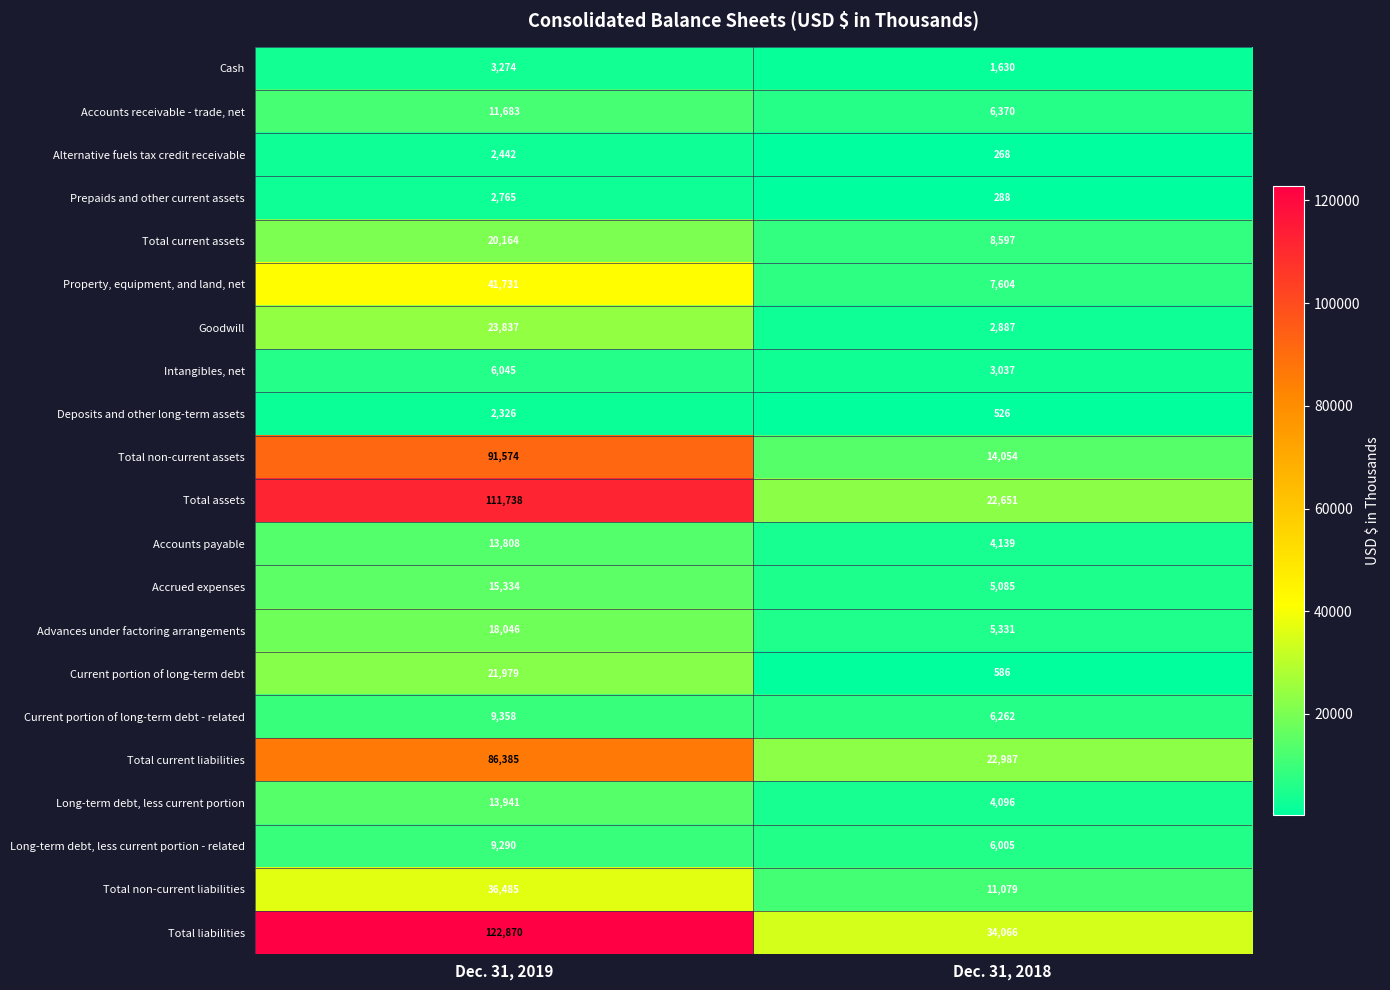

True or false: Accounts payable has a value of 5937 at Dec. 31, 2018.

False